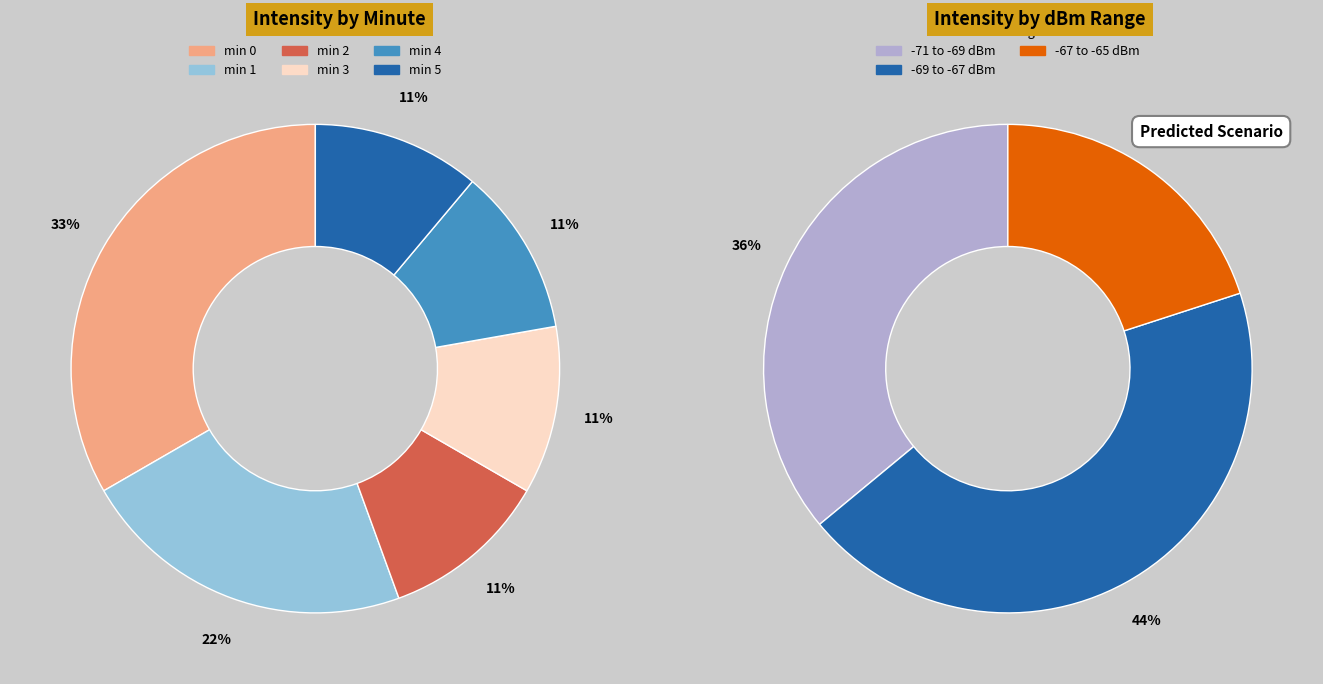

Is minute 3 the majority of the pie?

No